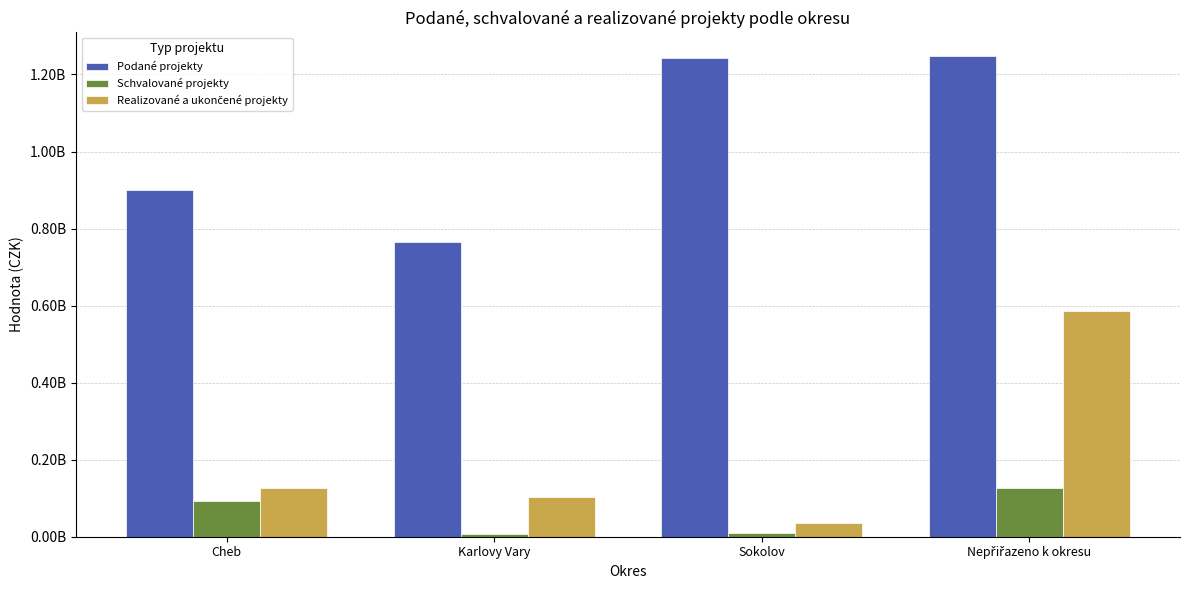

What is the average value of the Podané projekty series?

1038531614.1